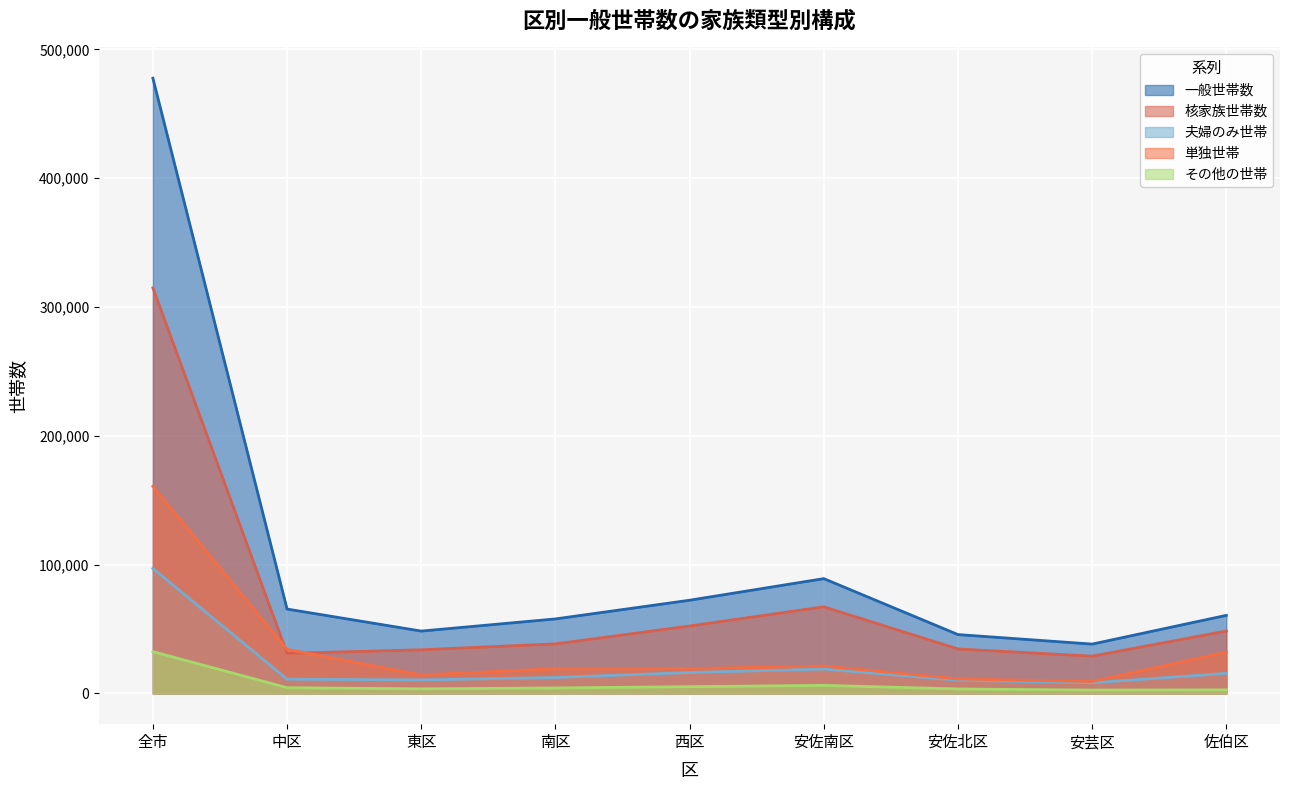

What is the sum of the その他の世帯 values at 全市 and 南区?

36675